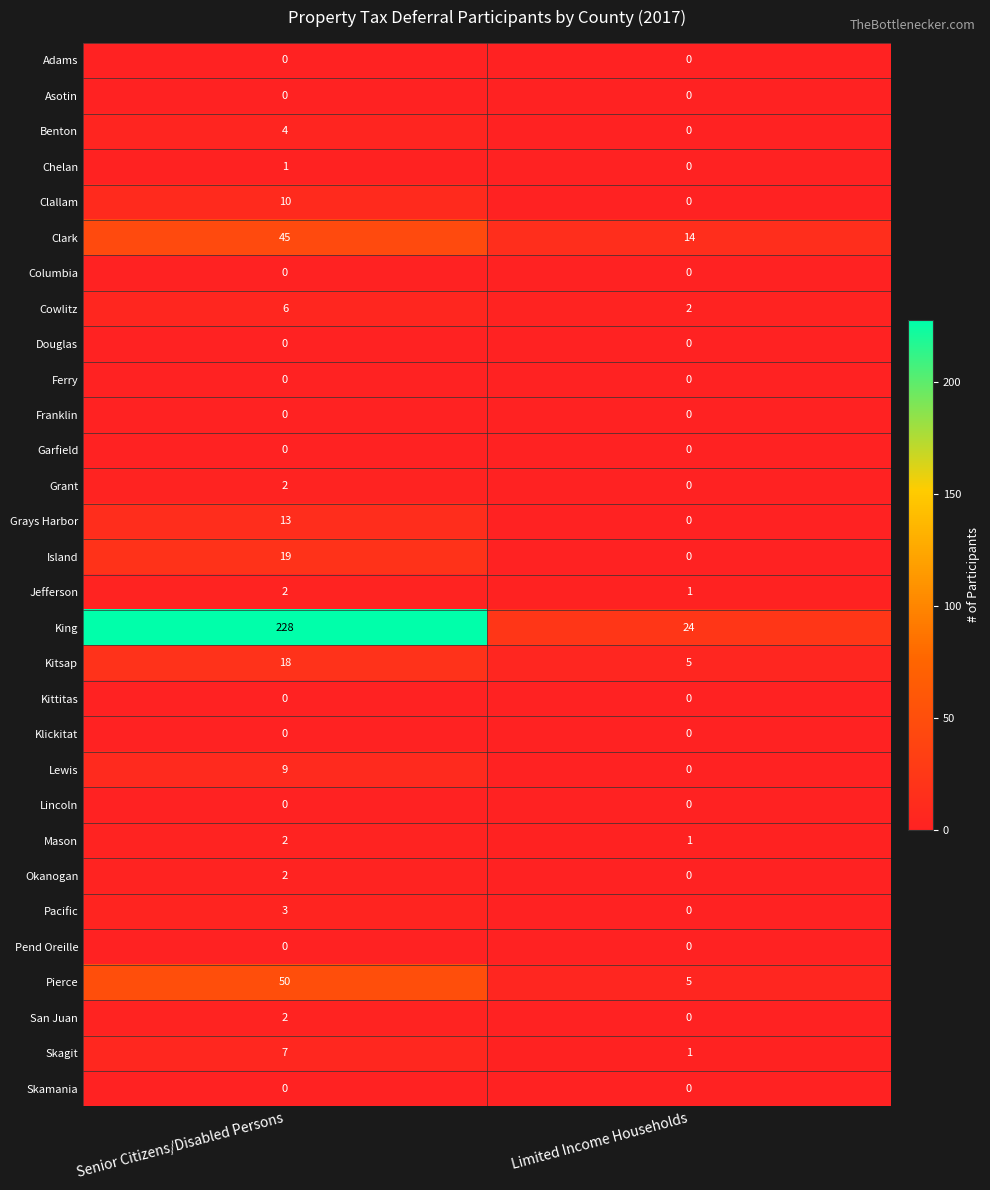

Which label corresponds to the largest value in the chart?

Senior Citizens/Disabled Persons